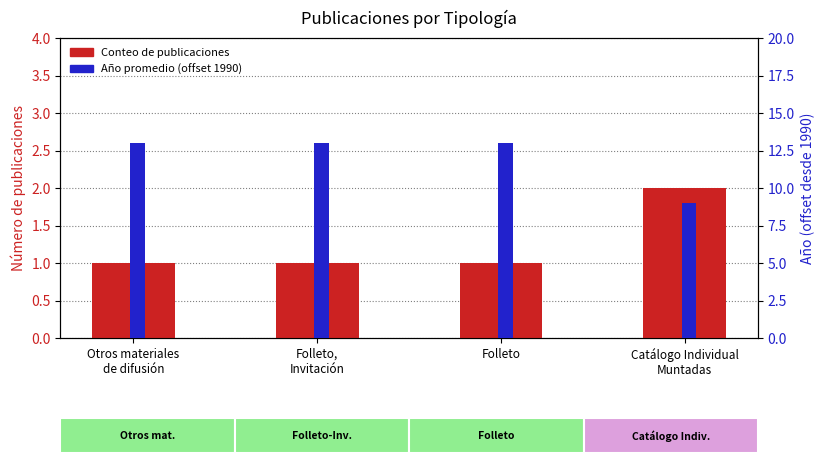

At which label is Conteo de publicaciones closest to 1?

Otros materiales
de difusión